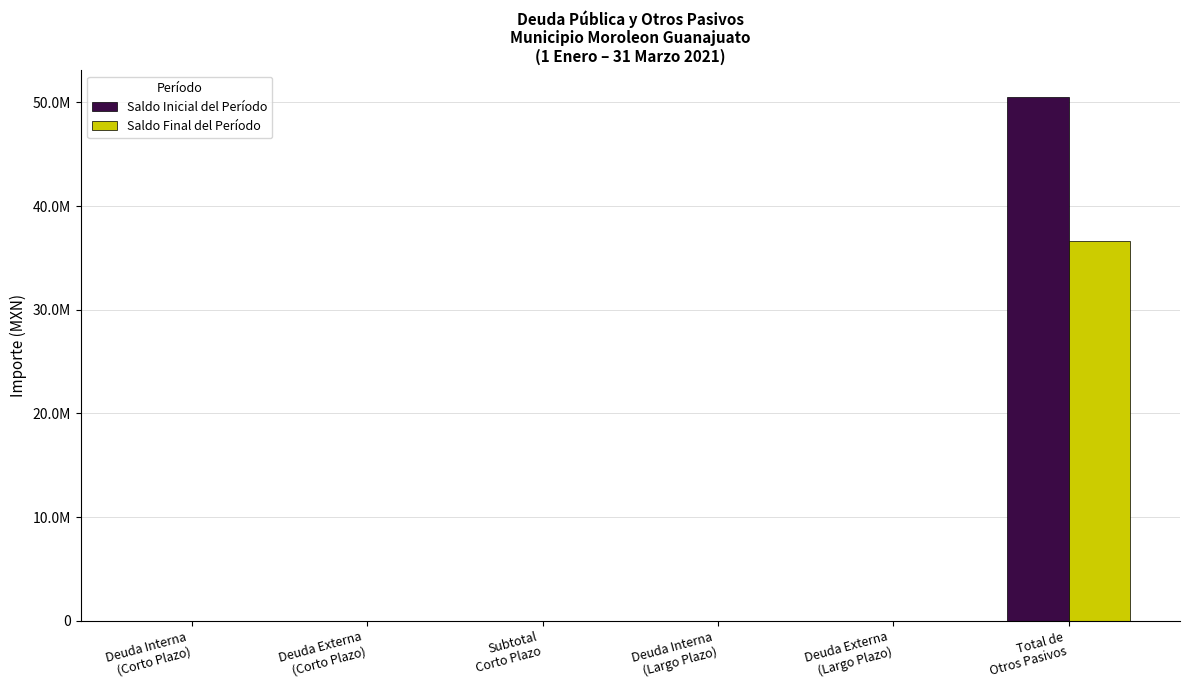

Are the bars grouped side by side (vs. stacked)?

Yes